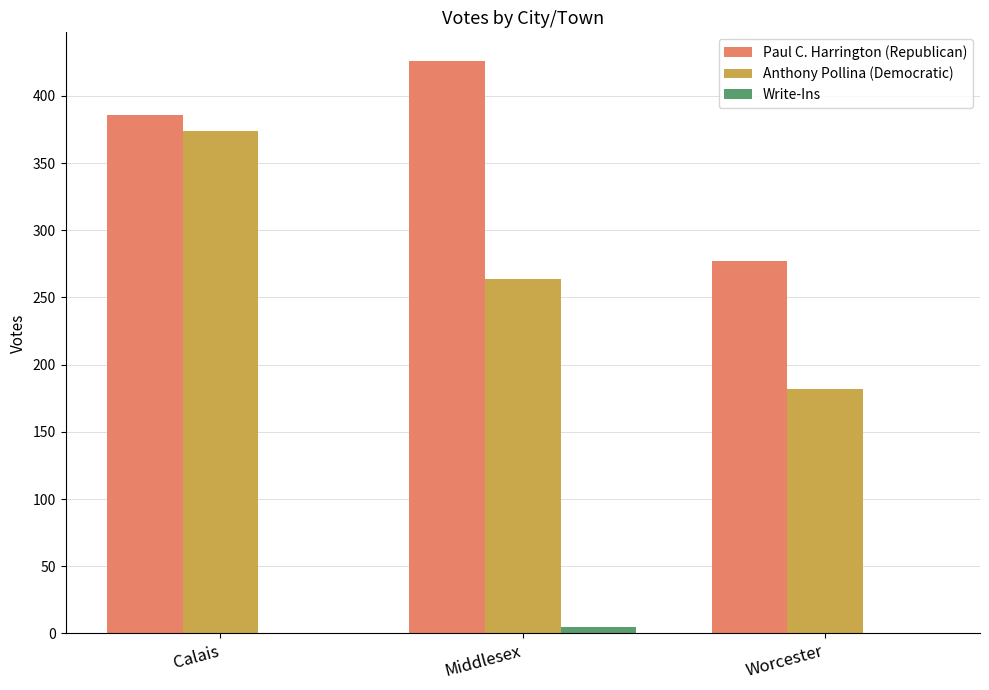

Reading left to right, what are all the values shown in this chart?

Paul C. Harrington (Republican): Calais=386	Middlesex=426	Worcester=277
Anthony Pollina (Democratic): Calais=374	Middlesex=264	Worcester=182
Write-Ins: Calais=0	Middlesex=5	Worcester=0